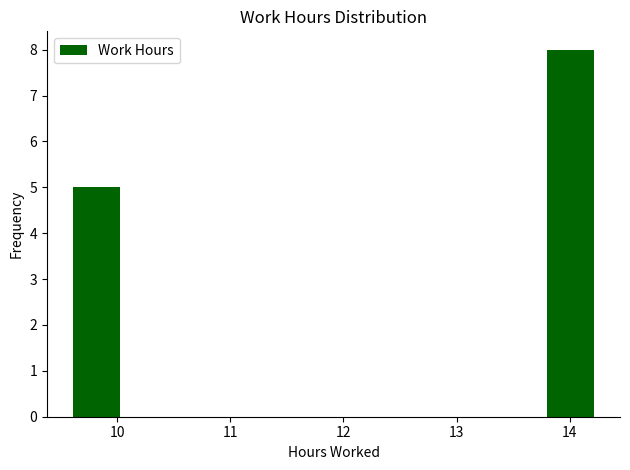

Reading left to right, list every bar in this chart as the range it spans on the x-axis followed by its height. Neither the bar edges nor the heights are printed on the chart, so give them approximately, as read against the axes.

9.6 to 10.1: 5
10.1 to 10.5: 0
10.5 to 11.0: 0
11.0 to 11.5: 0
11.5 to 11.9: 0
11.9 to 12.4: 0
12.4 to 12.9: 0
12.9 to 13.3: 0
13.3 to 13.8: 0
13.8 to 14.3: 8